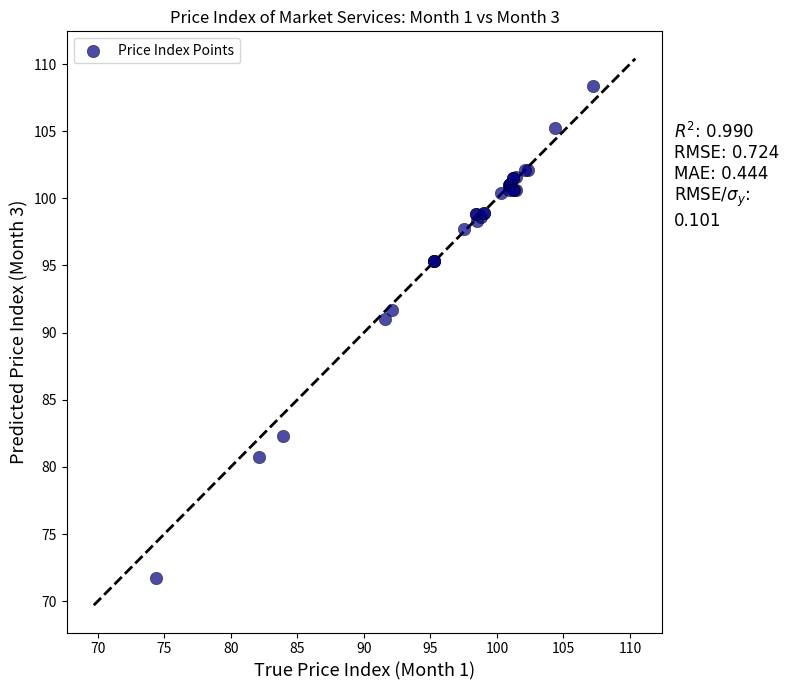

What Y value in the scatter plot is closest to 90?

91.0